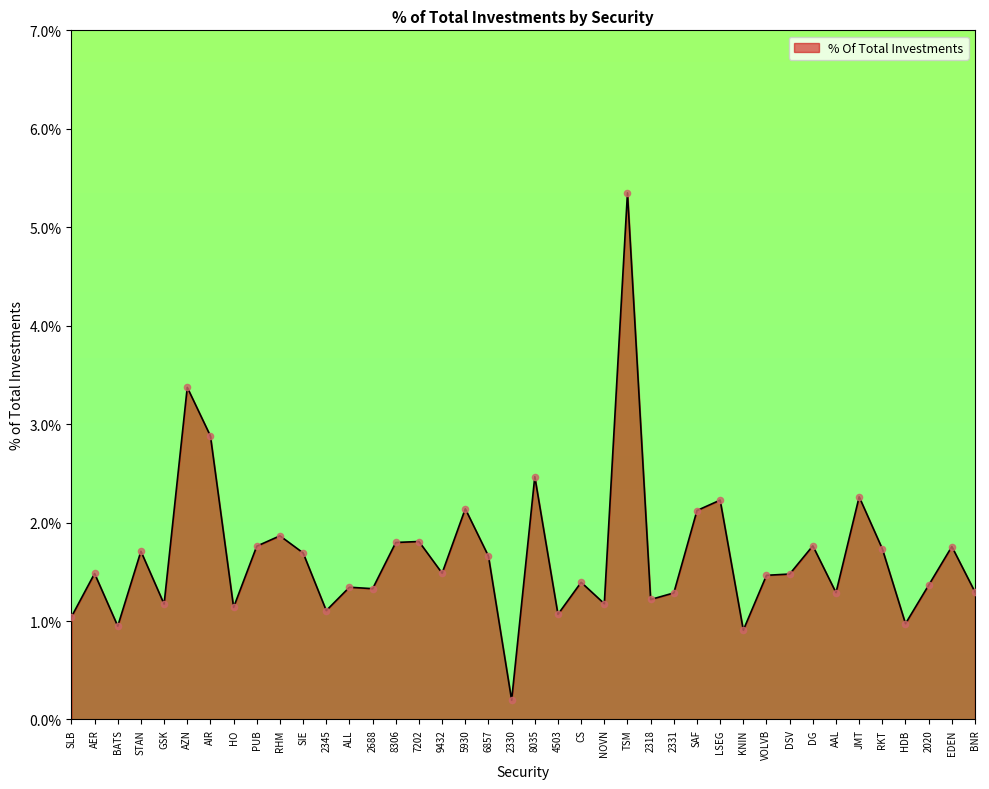

What is the change in value from HO to JMT?

+1.1